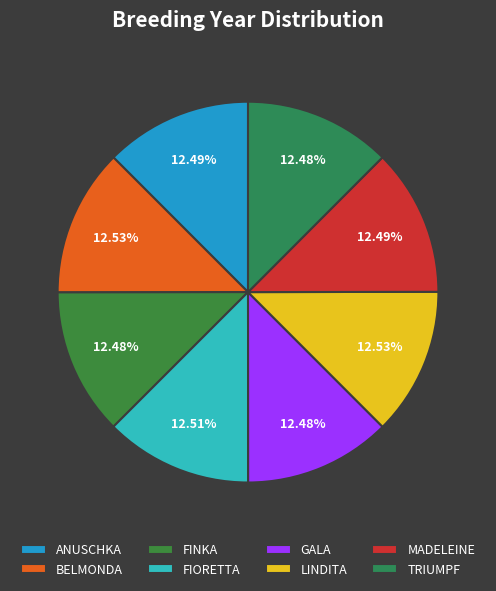

To the nearest percent, what percentage of the pie is TRIUMPF?

12%